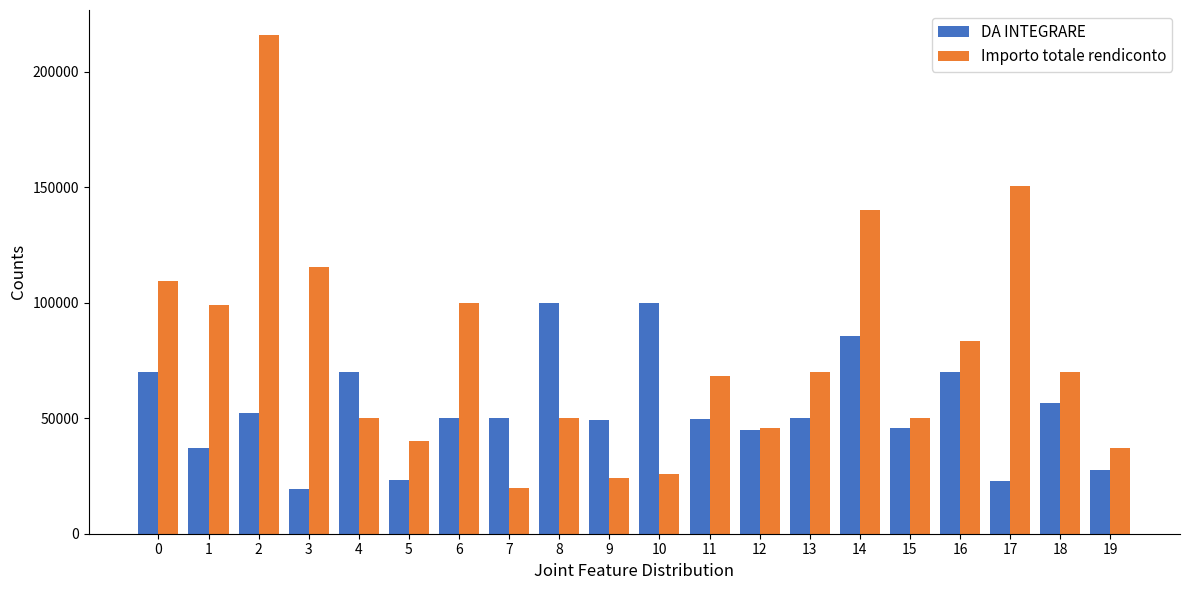

The value of DA INTEGRARE at 14 is 85548.3. True or false?

True